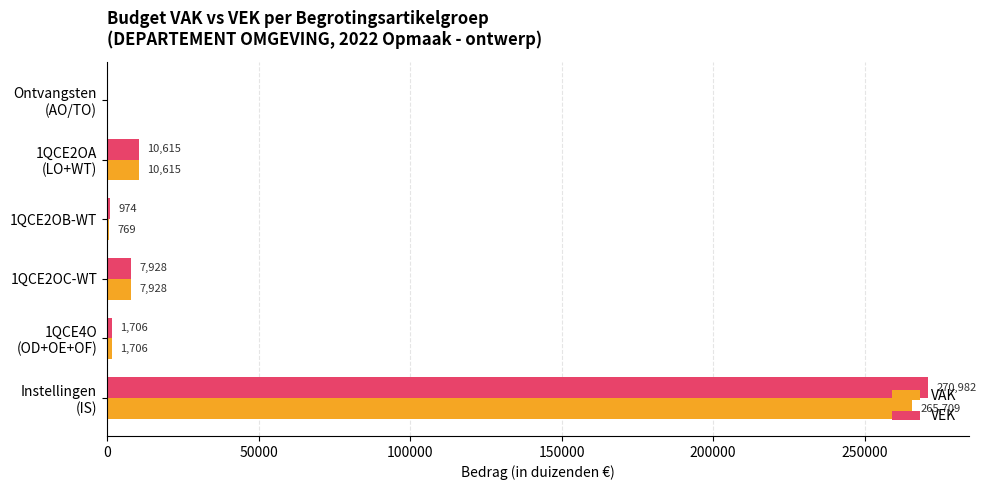

How many positive values does the VAK series have?

5